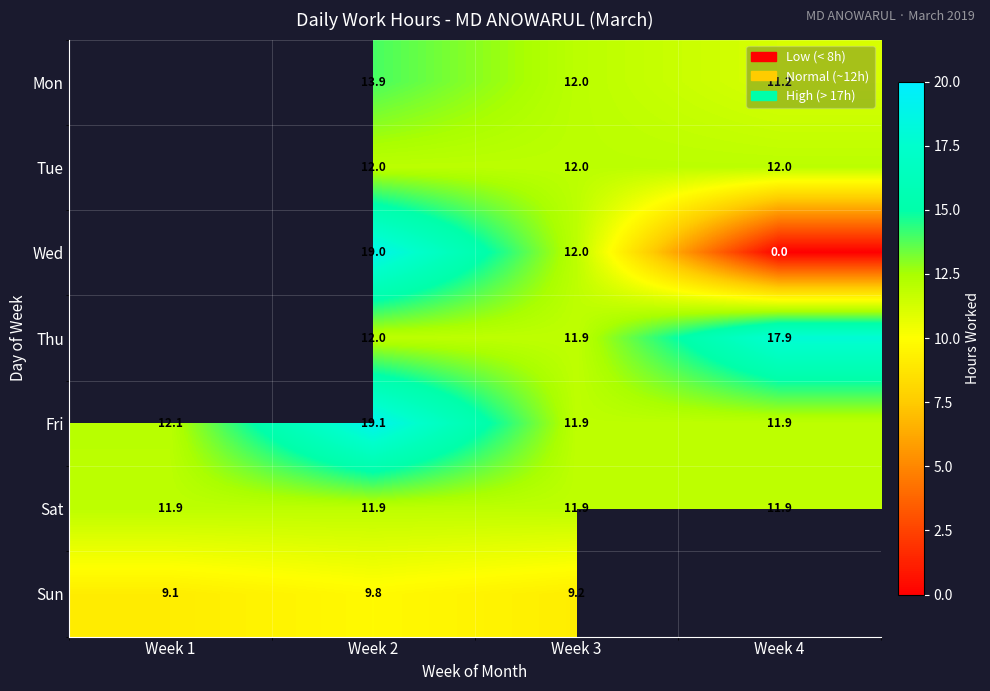

At which category does the chart reach its minimum across all series?

Week 4